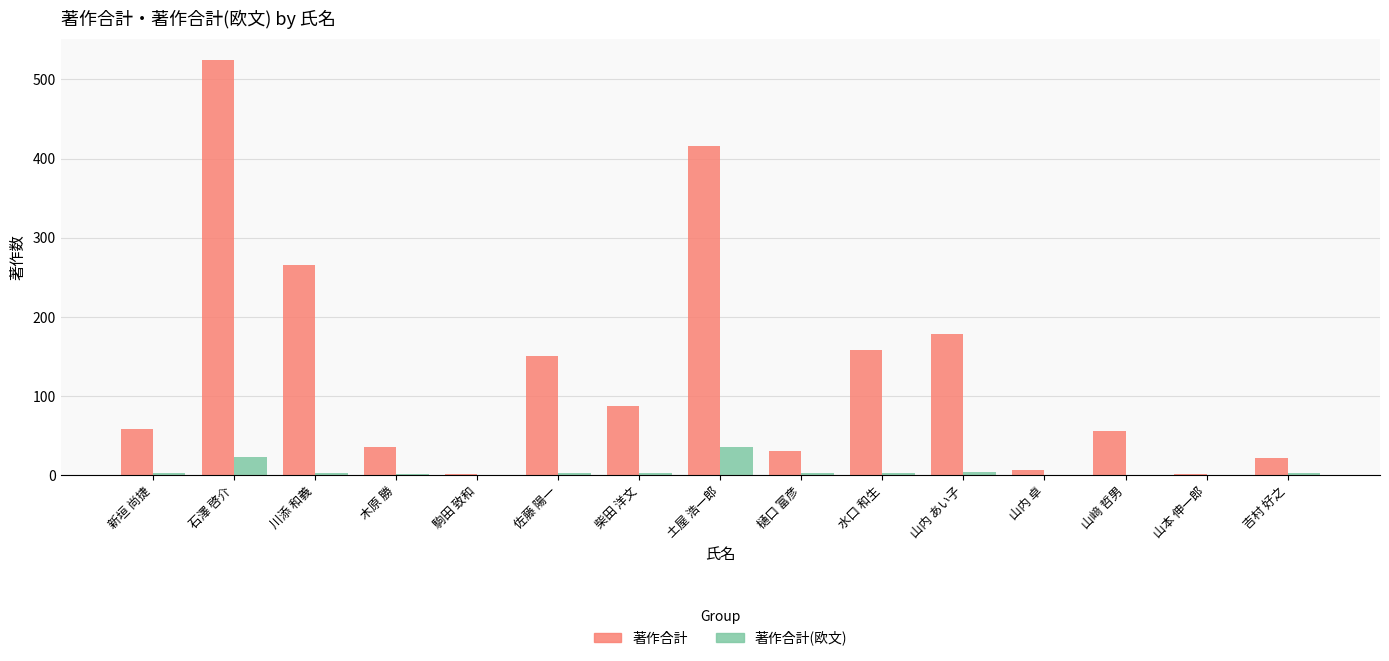

What is the sum of the 著作合計(欧文) values at 樋口 富彦 and 水口 和生?

5